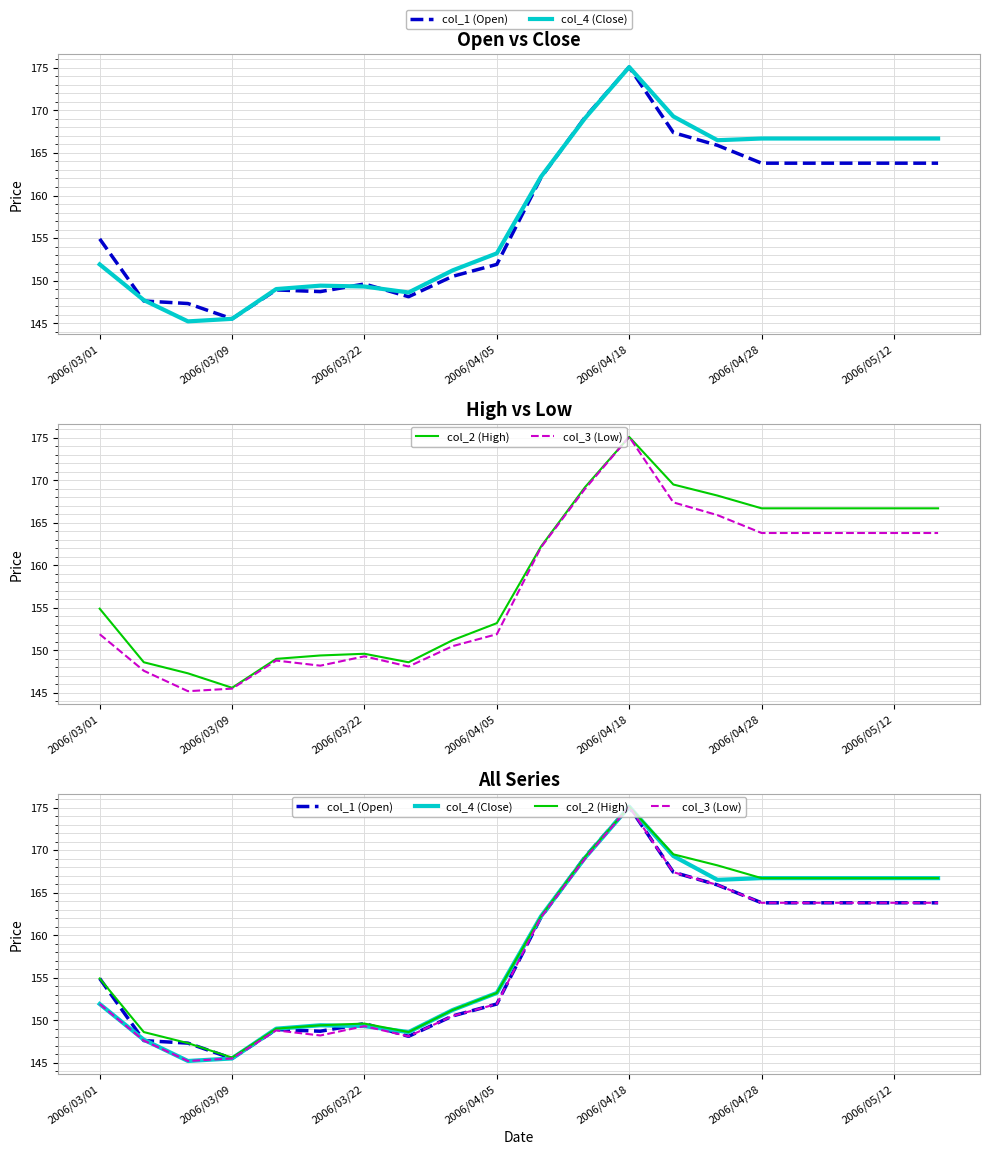

How many distinct data groups are displayed?

4